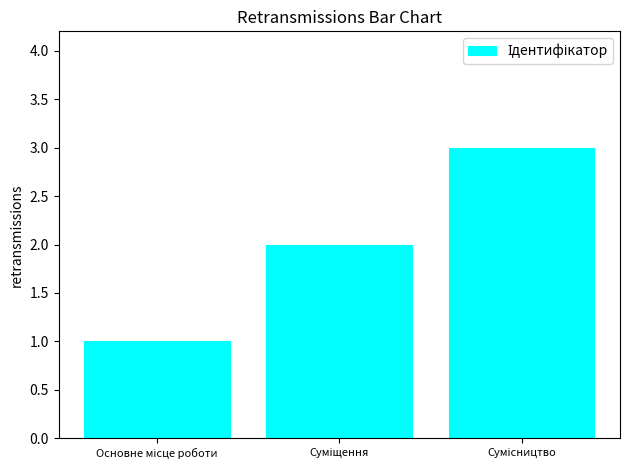

What is the sum of all values?

6